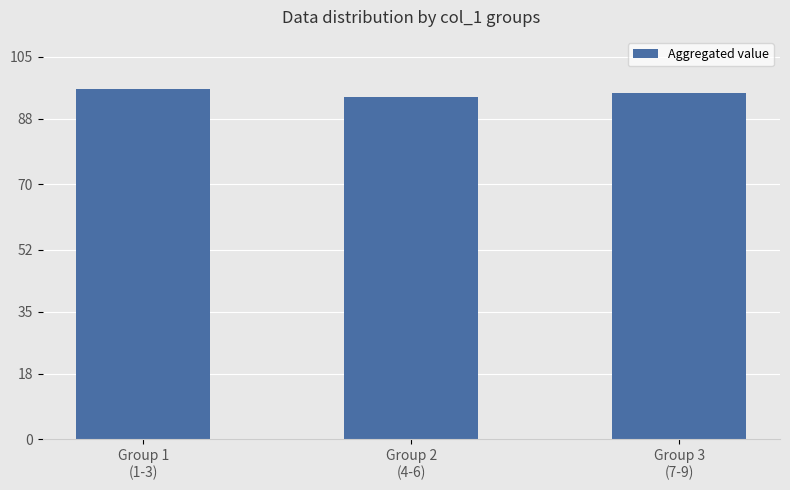

The chart shows a value of 32 at Group 2
(4-6). True or false?

False